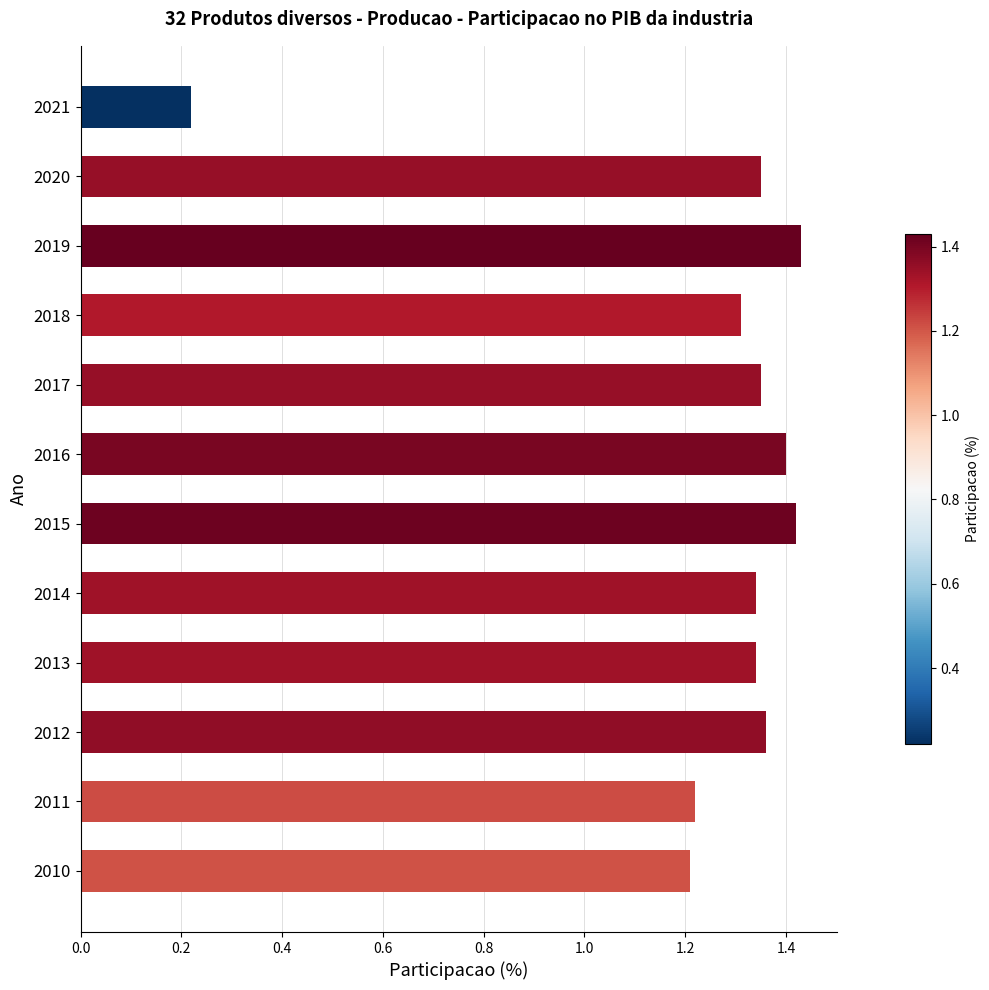

The value at 2015 is 1.9. True or false?

False